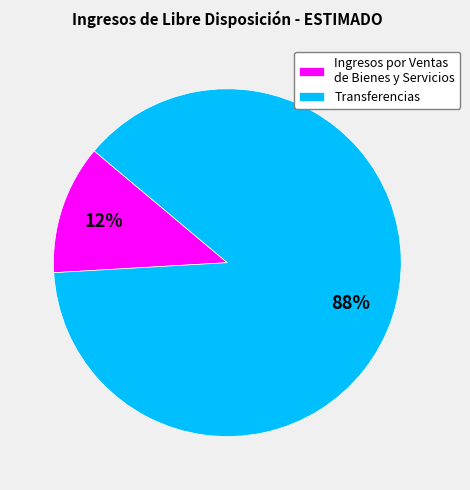

To the nearest percent, what is the average slice percentage?

50%